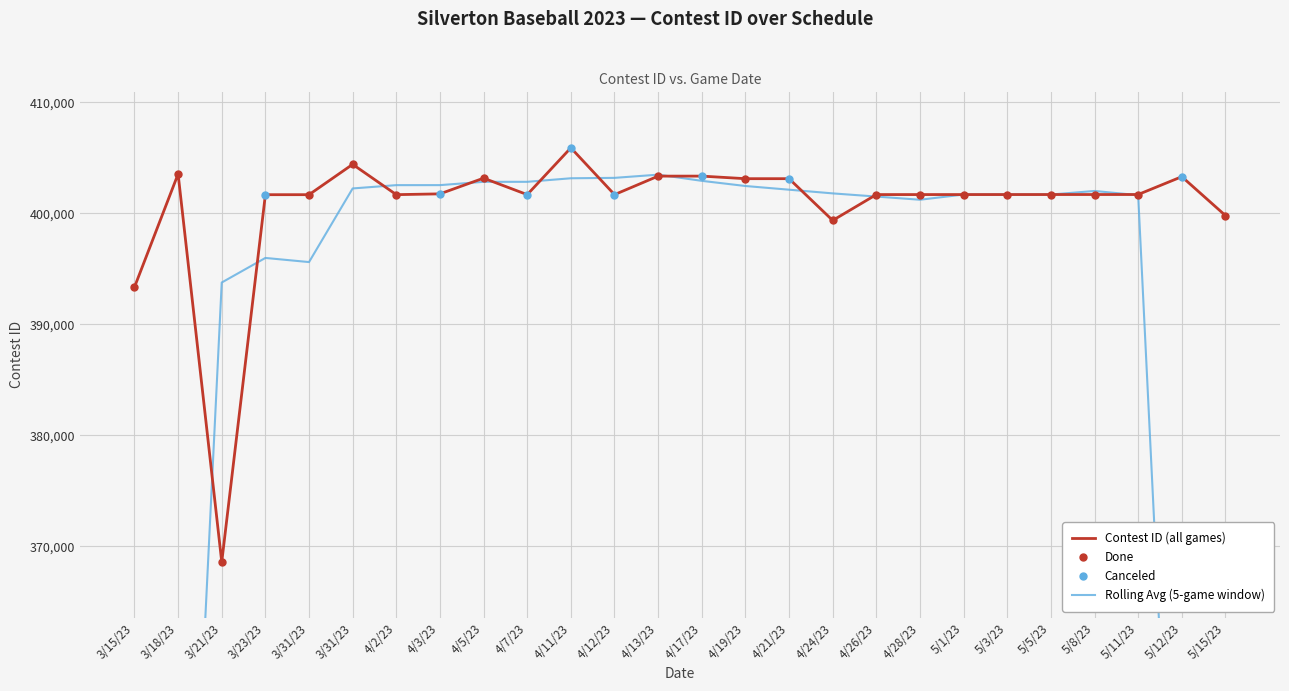

True or false: the data shows 114505 at 5/11/23.

False